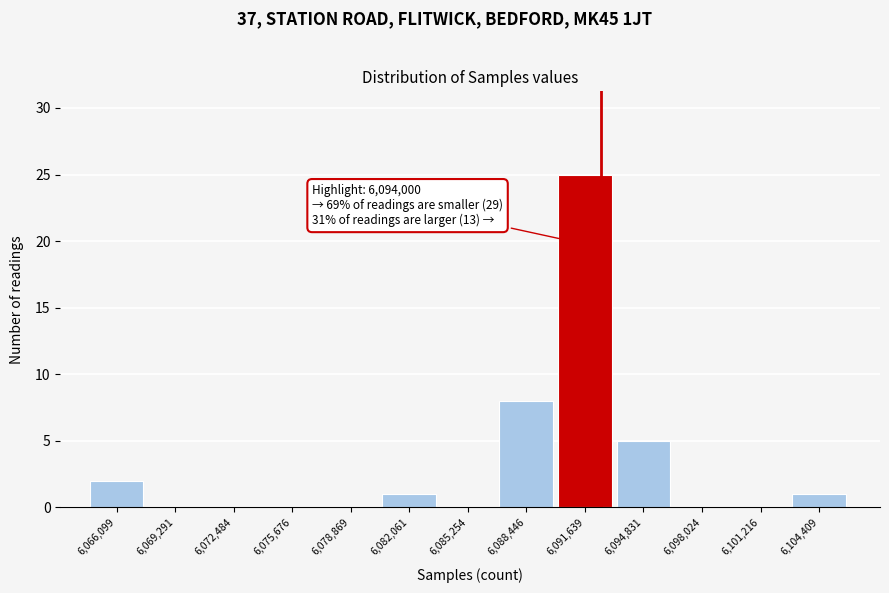

Reading left to right, list all the values displayed in this chart.

6,066,099=2	6,069,291=0	6,072,484=0	6,075,676=0	6,078,869=0	6,082,061=1	6,085,254=0	6,088,446=8	6,091,639=25	6,094,831=5	6,098,024=0	6,101,216=0	6,104,409=1